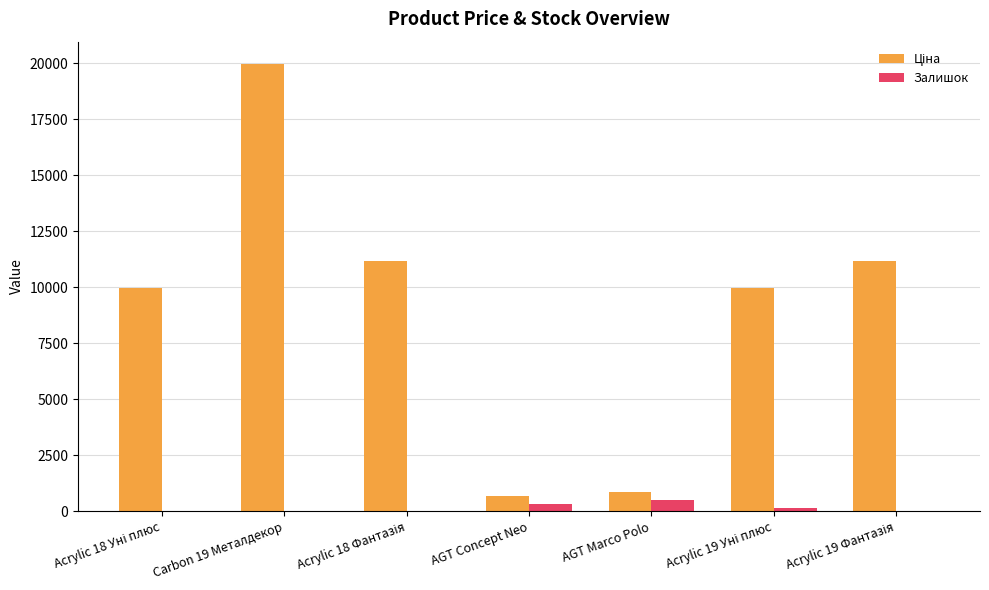

What is the maximum value for Залишок?

500.0